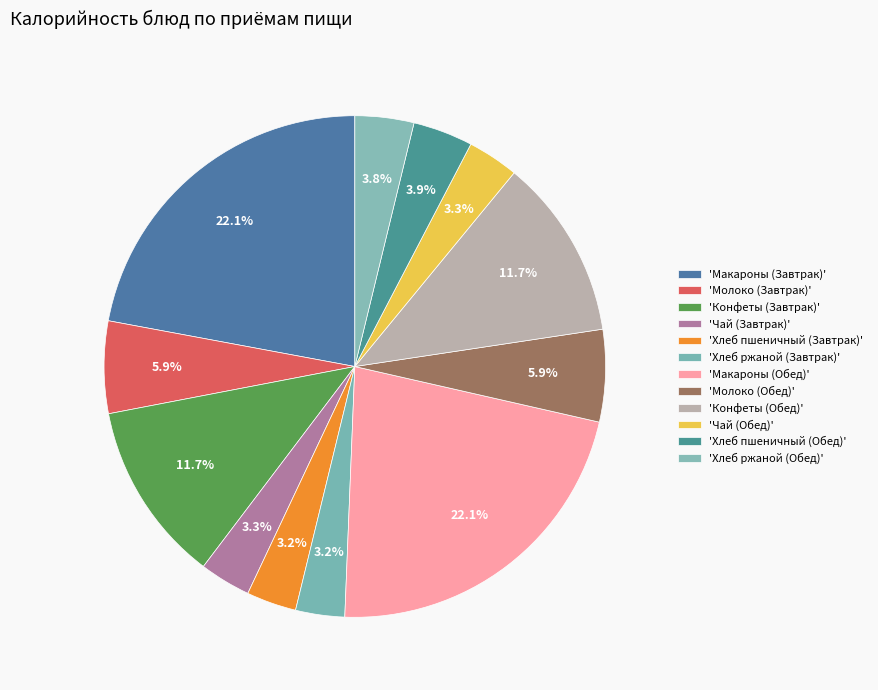

How many slices are in this pie chart?

12